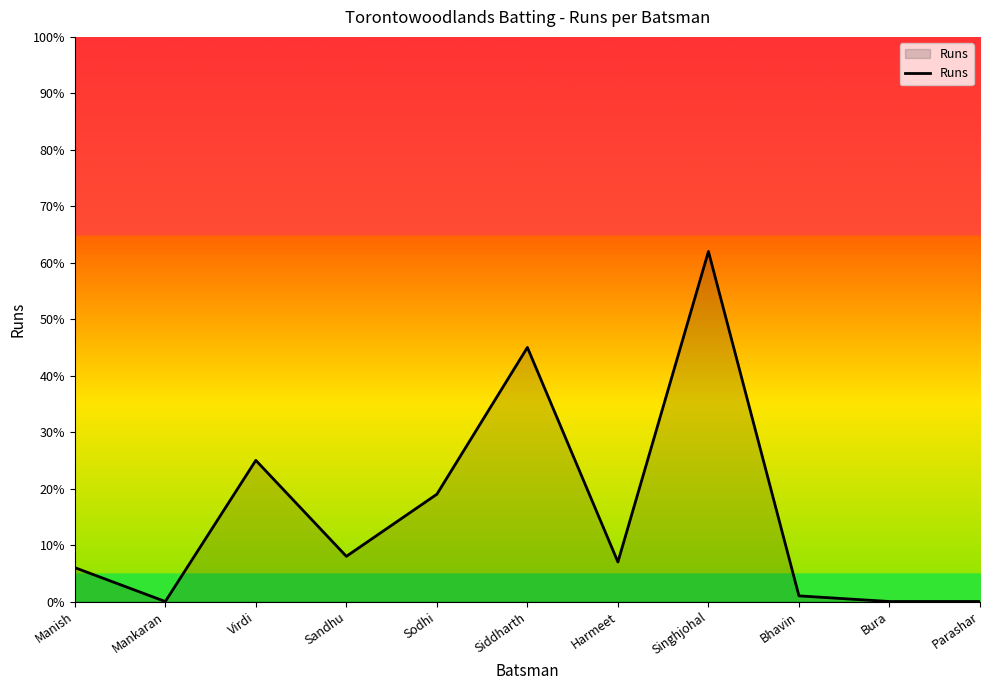

What is the sum of all values?

173